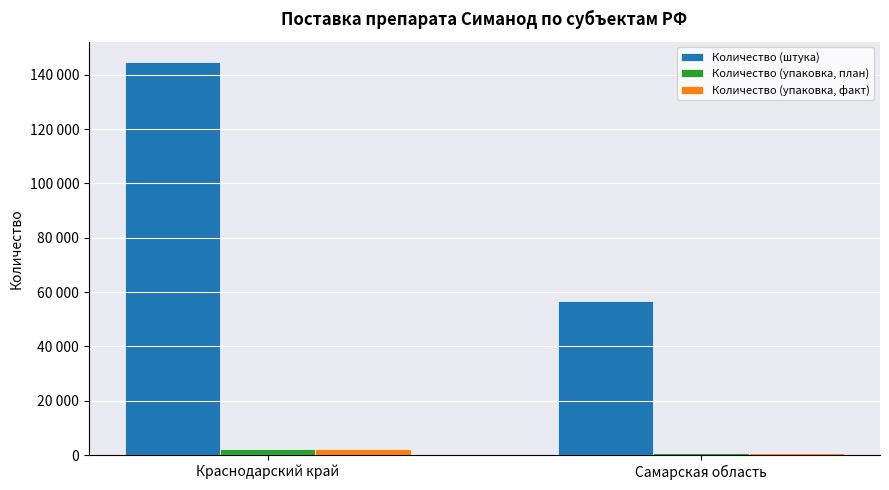

Does the chart contain stacked bars?

No